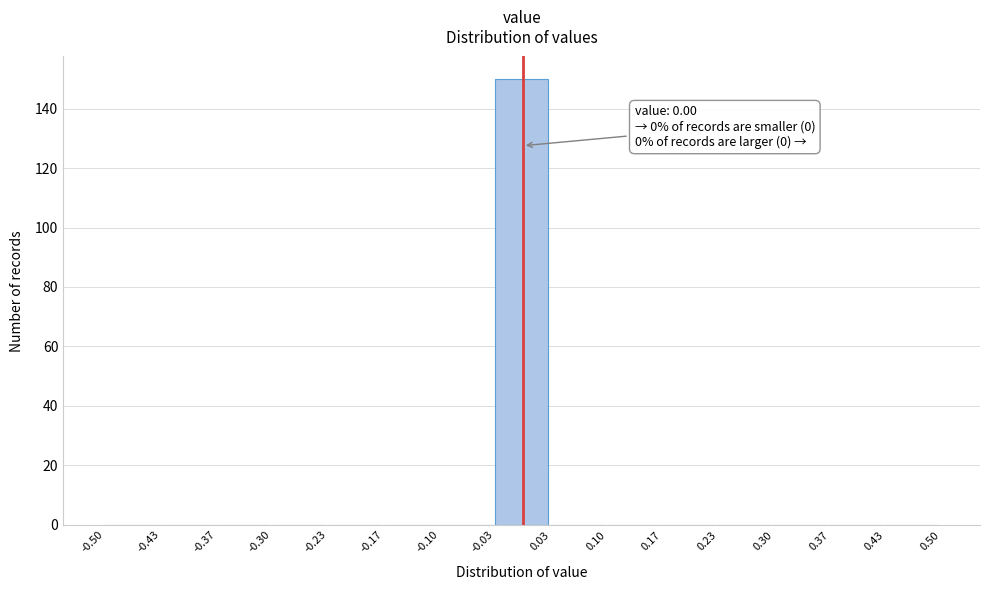

Which range on the x-axis has the tallest bar?

-0.03 to 0.03